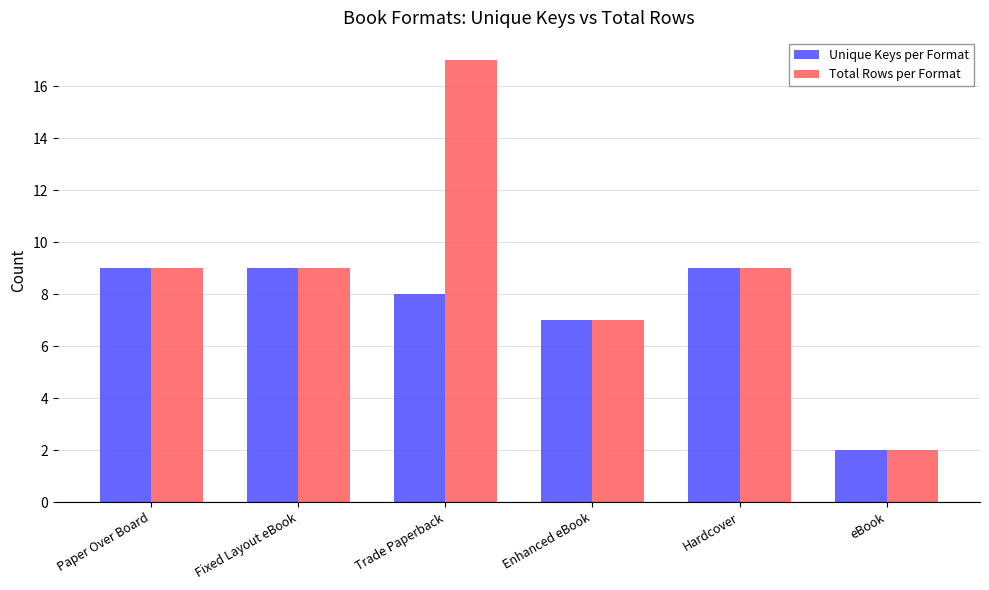

At how many categories does at least one series exceed 3?

5